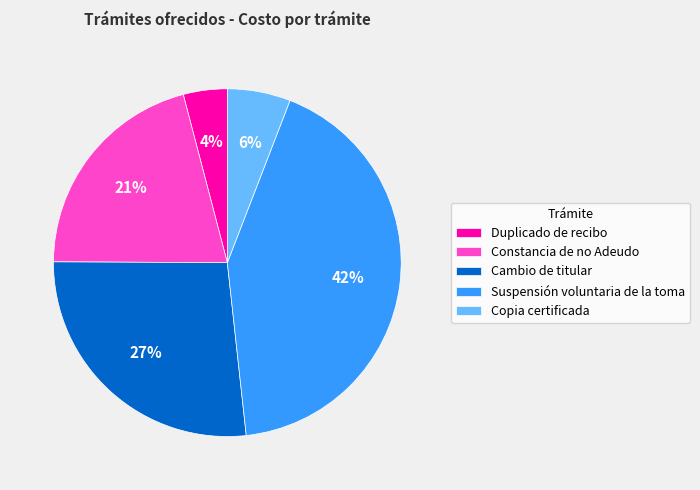

How many slices are in this pie chart?

5